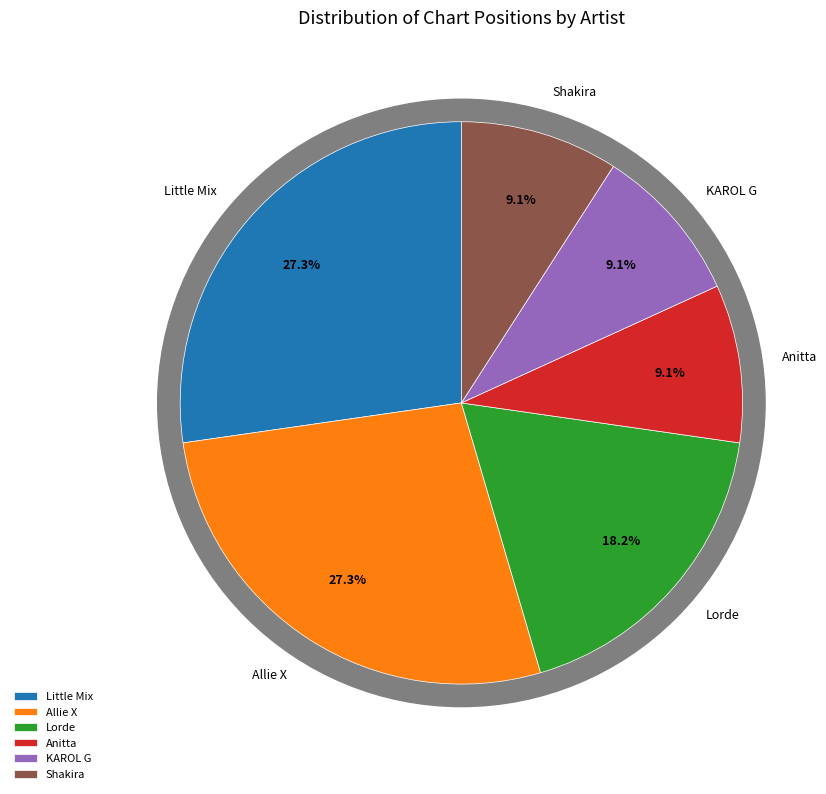

Does any single category account for the majority?

No